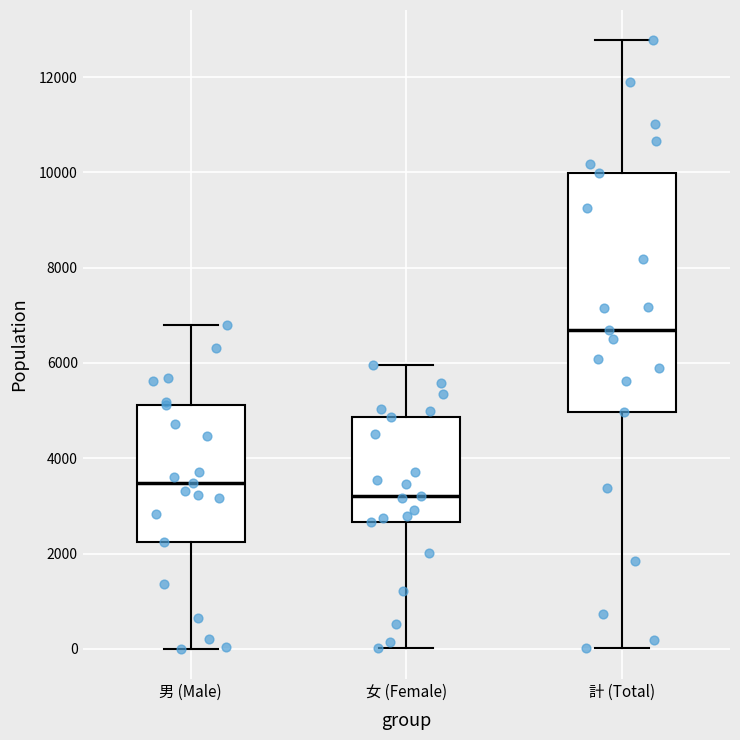

Where does the median line of the box for 男 (Male) sit on the y-axis? The values are not printed on the chart, so give them approximately, as read against the axis.

3400